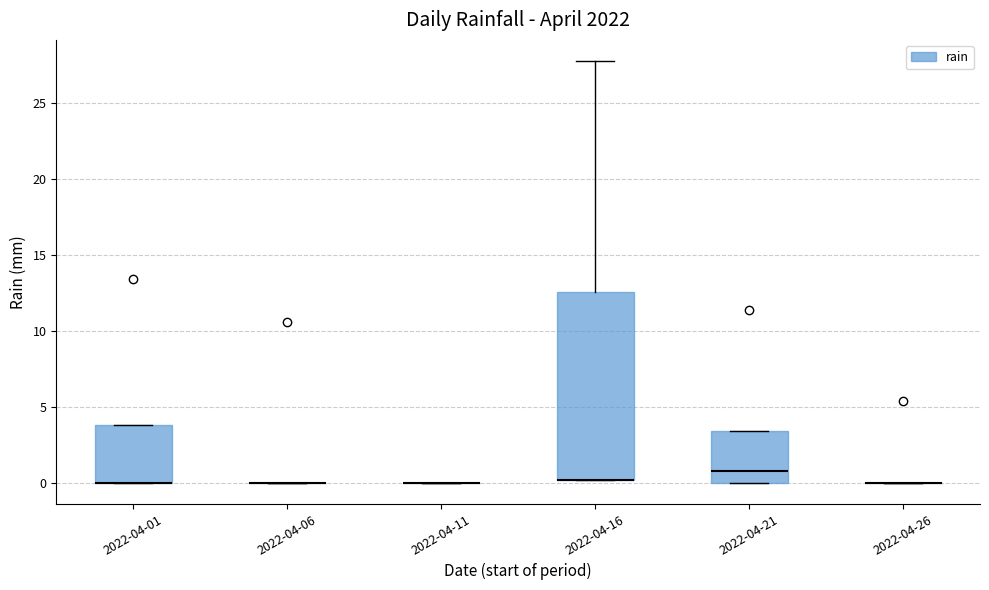

Reading left to right, transcribe this box plot: for each box, give where its median line is, the range the box spans, and where its two whiskers end, as read against the y-axis. The values are not printed on the chart, so give them approximately, as read against the axis.

2022-04-01: median 0.0 (drawn on the box's lower edge), box 0.0 to 4.0, whiskers 0.0 to 4.0
2022-04-06: box collapsed to a line at 0.0, whiskers 0.0 to 0.0
2022-04-11: box collapsed to a line at 0.0, whiskers 0.0 to 0.0
2022-04-16: median 0.0 (drawn on the box's lower edge), box 0.0 to 12.5, whiskers 0.0 to 28.0
2022-04-21: median 1.0, box 0.0 to 3.5, whiskers 0.0 to 3.5
2022-04-26: box collapsed to a line at 0.0, whiskers 0.0 to 0.0